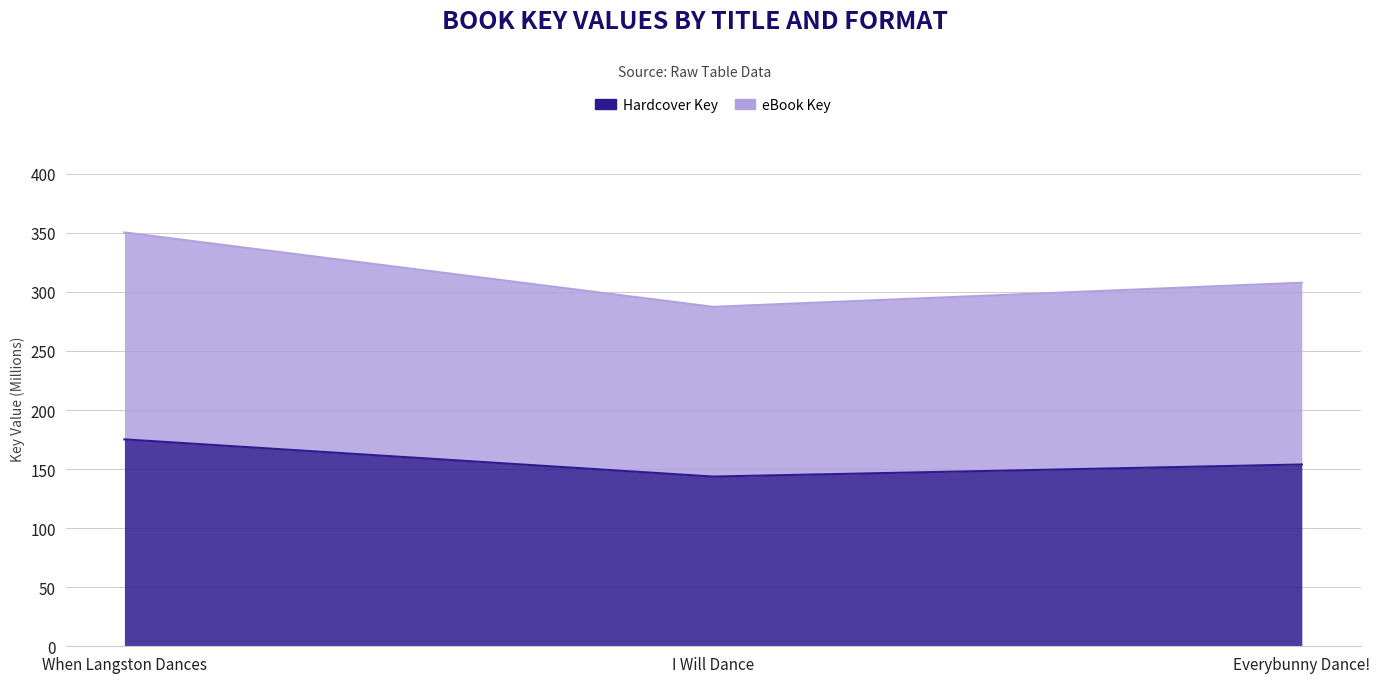

What is the highest value of the eBook Key series?

350325528